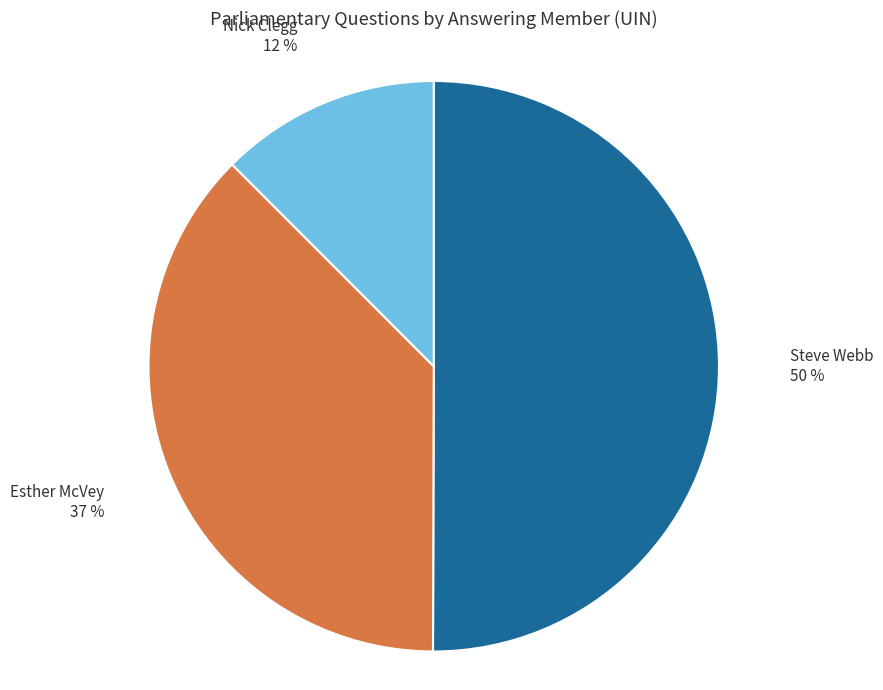

Which has a higher value, Esther McVey or Nick Clegg?

Esther McVey